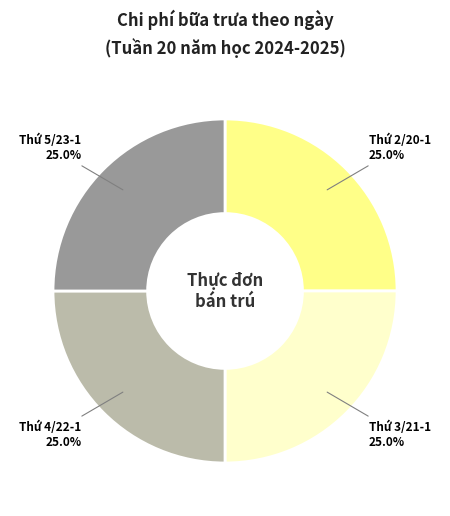

Is there a majority slice in this chart?

No